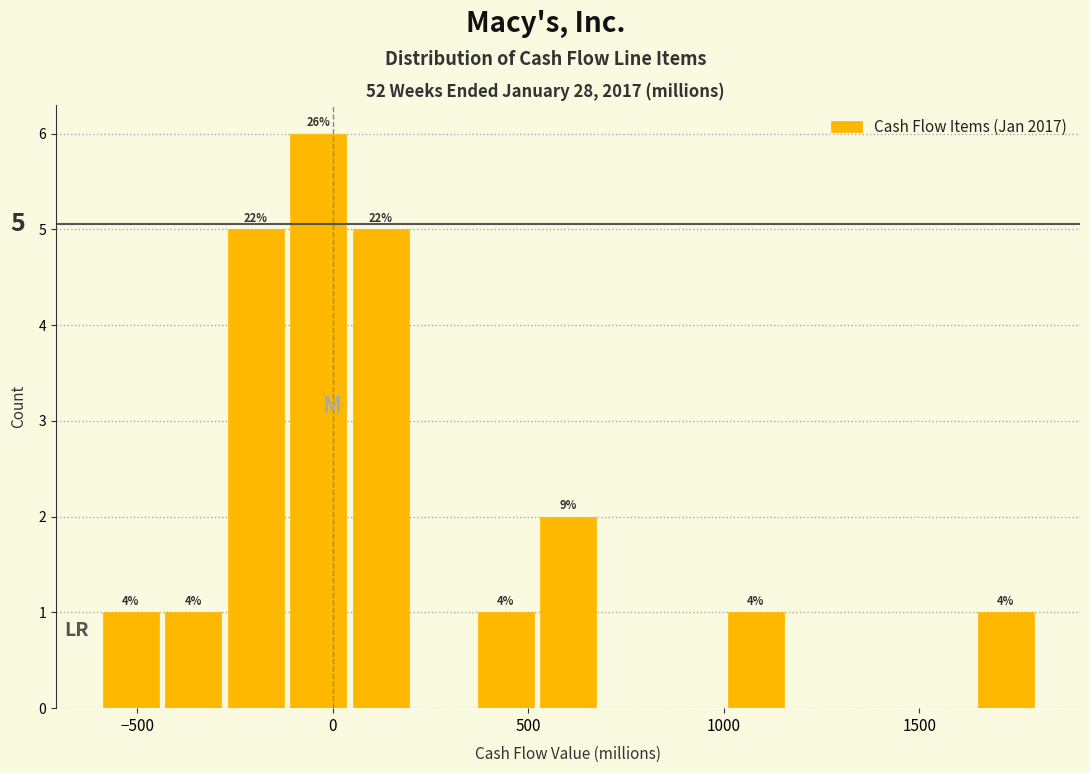

Around what value on the x-axis is the tallest bar? Give the approximate position of its centre, as read against the axis.

-50